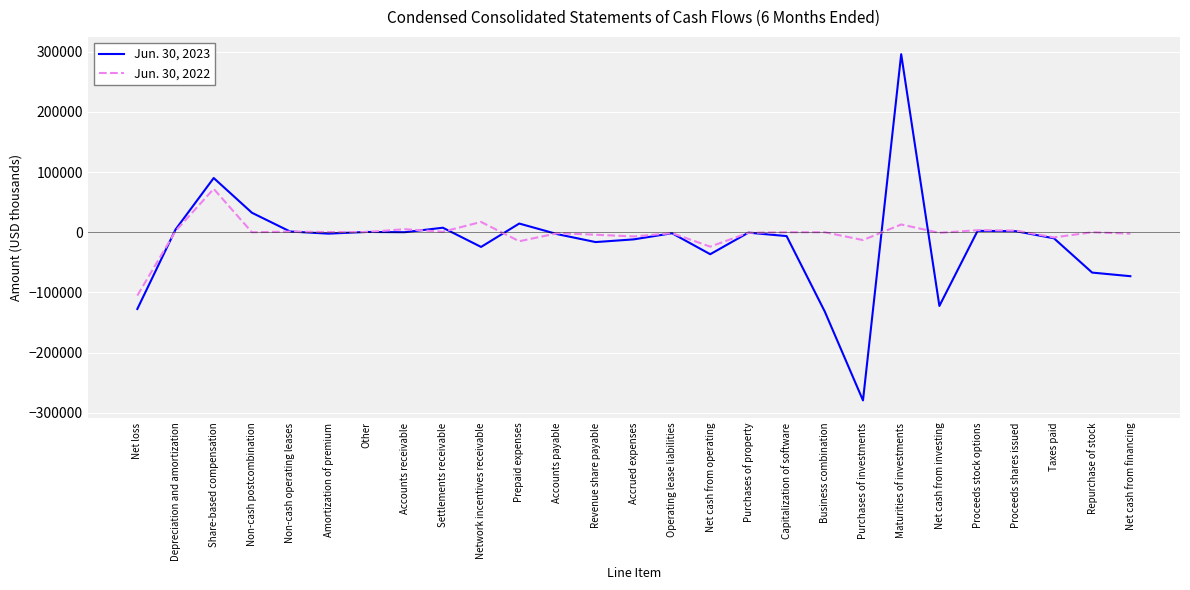

Which series has the largest total across all categories?

Jun. 30, 2022